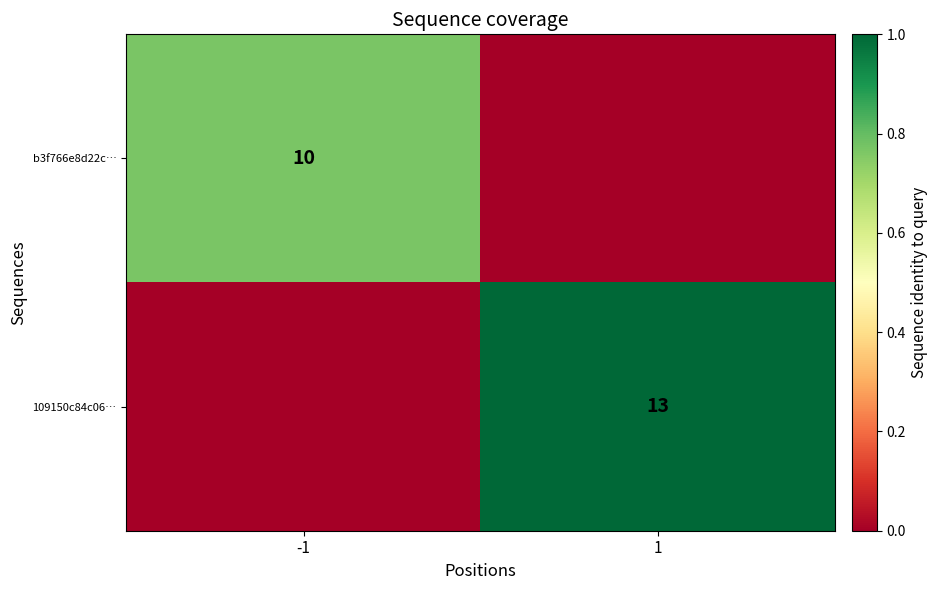

How many data points does each series have?

2